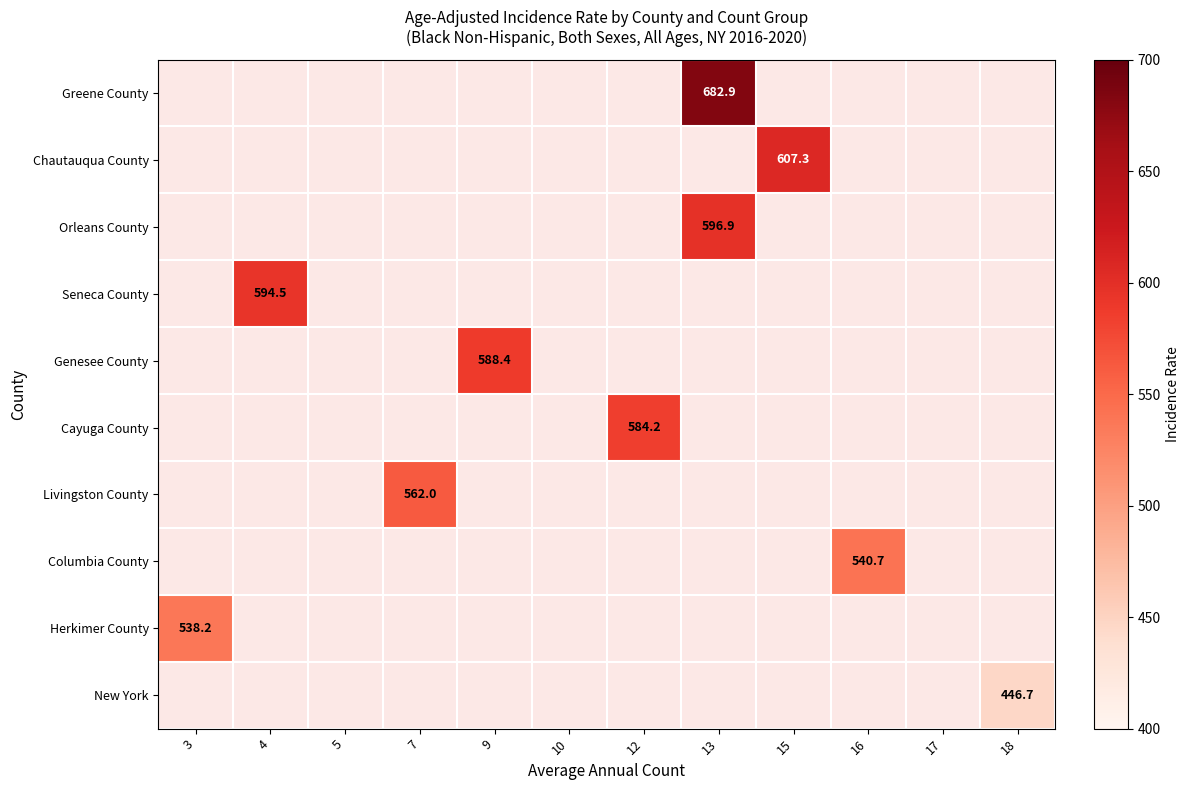

Is it true that Livingston County equals 562.0 at 7?

True